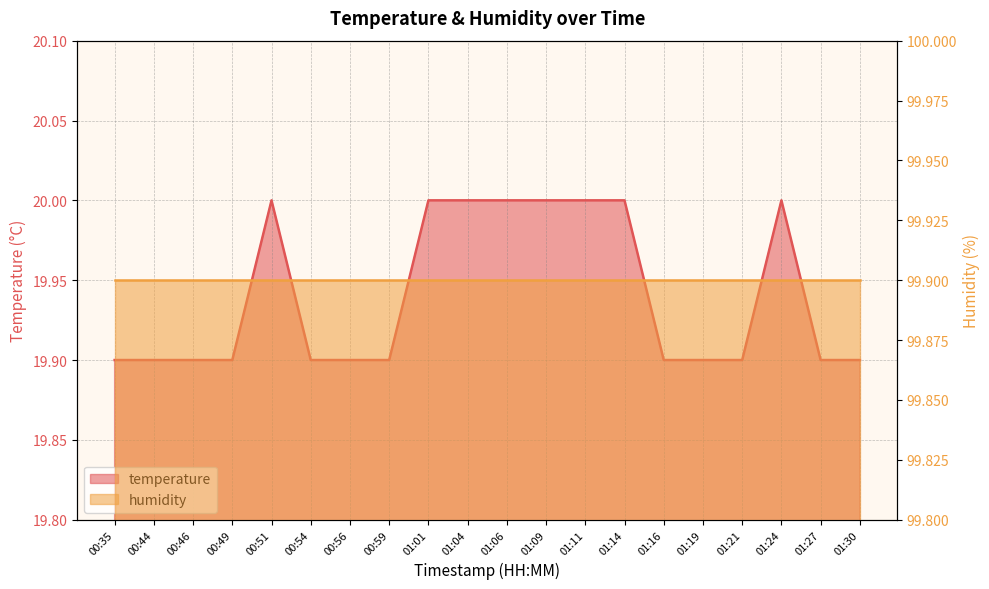

What is the label of the 20th point from the left?

01:30